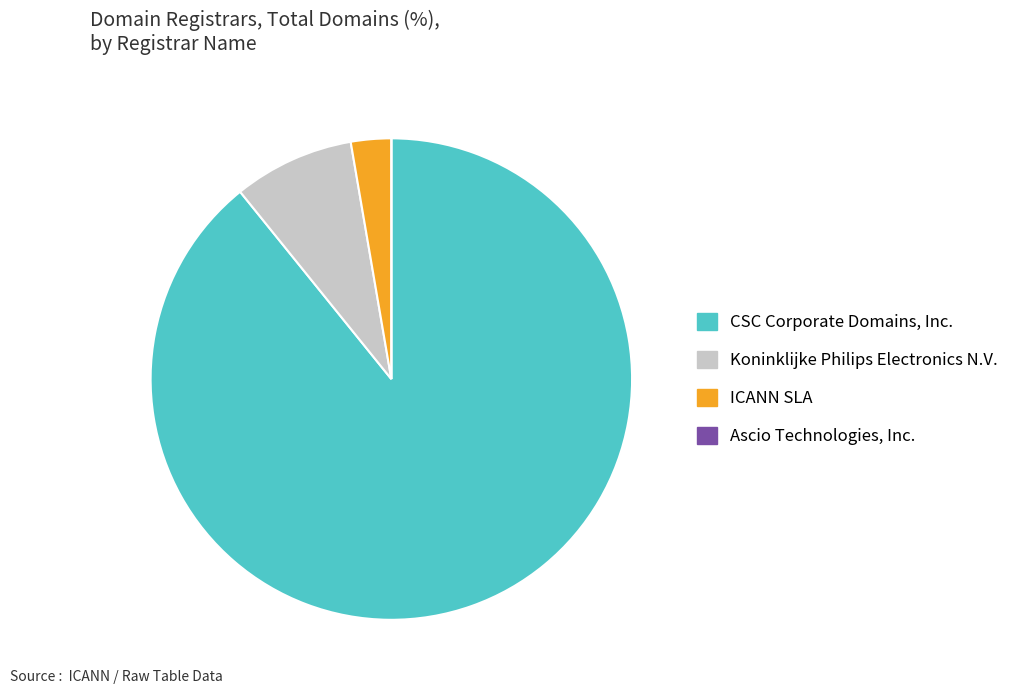

The Koninklijke Philips Electronics N.V. slice represents 15% of the pie. True or false?

False